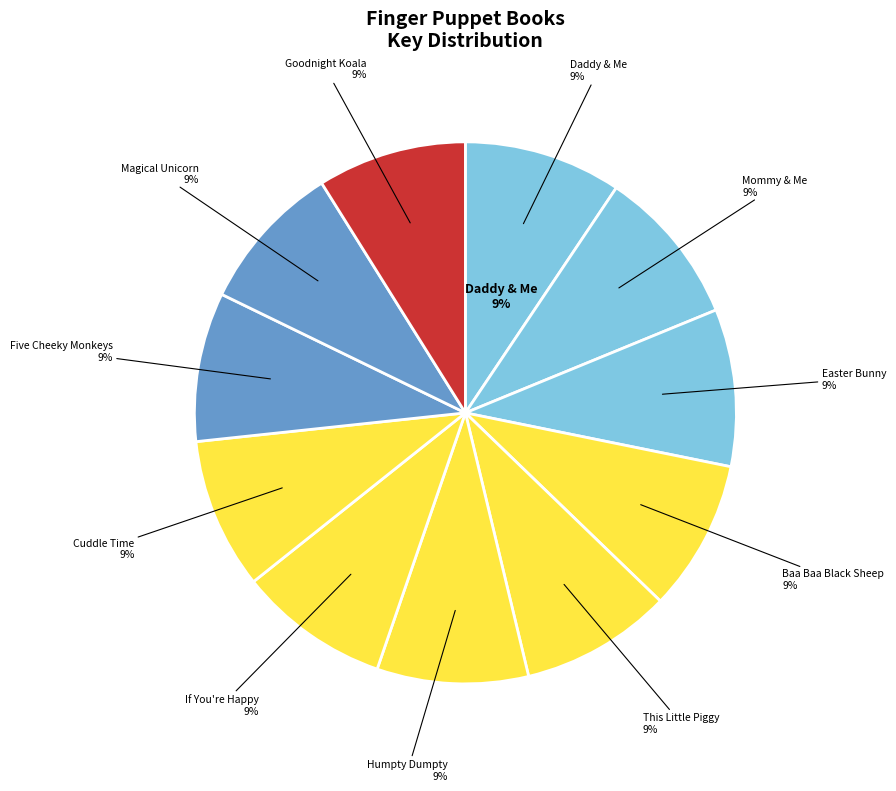

True or false: This Little Piggy accounts for 1% of the total.

False